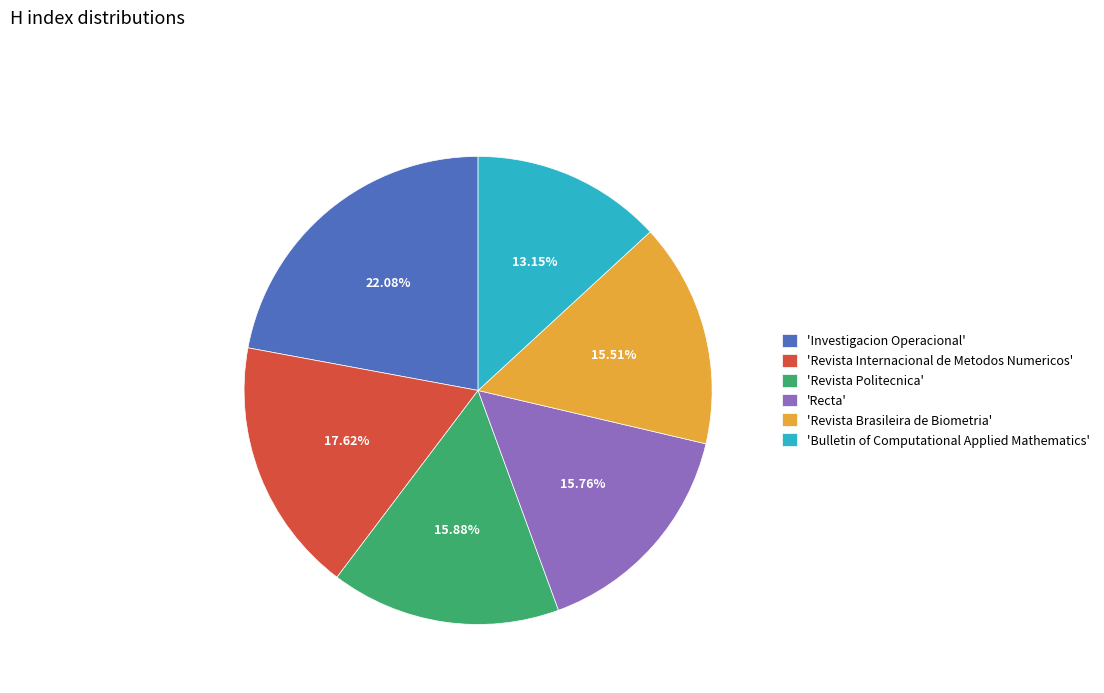

What is the smallest slice in the pie chart?

'Bulletin of Computational Applied Mathematics'